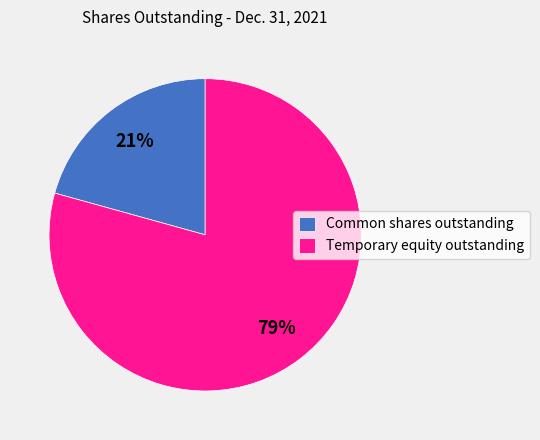

Does Common shares outstanding account for over 50% of the chart?

No